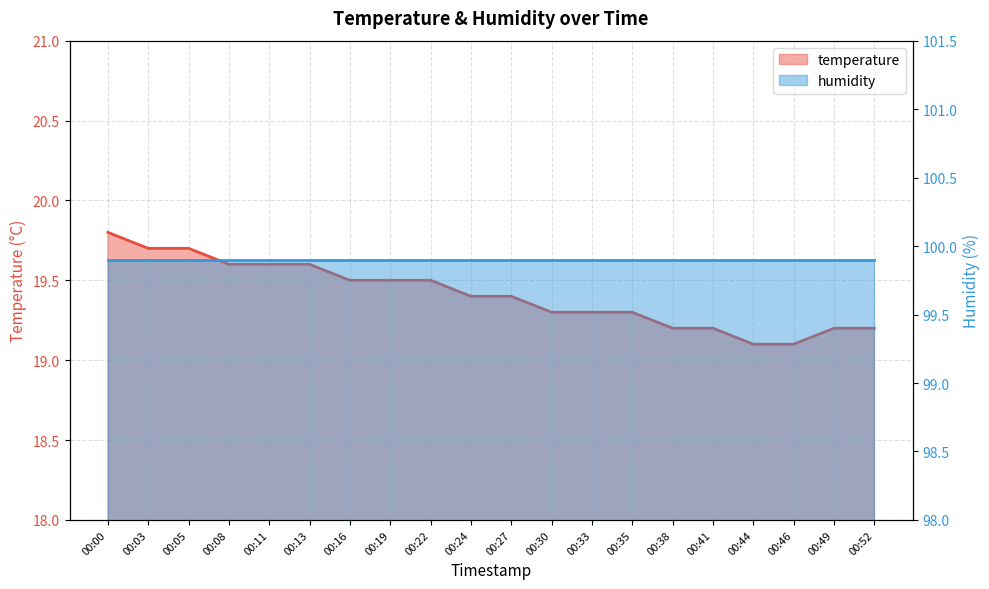

Does the chart have visible grid lines?

Yes